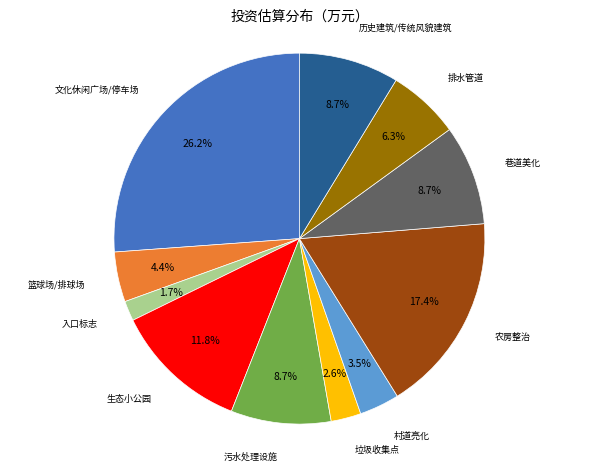

Is there any slice that represents more than half of the pie?

No